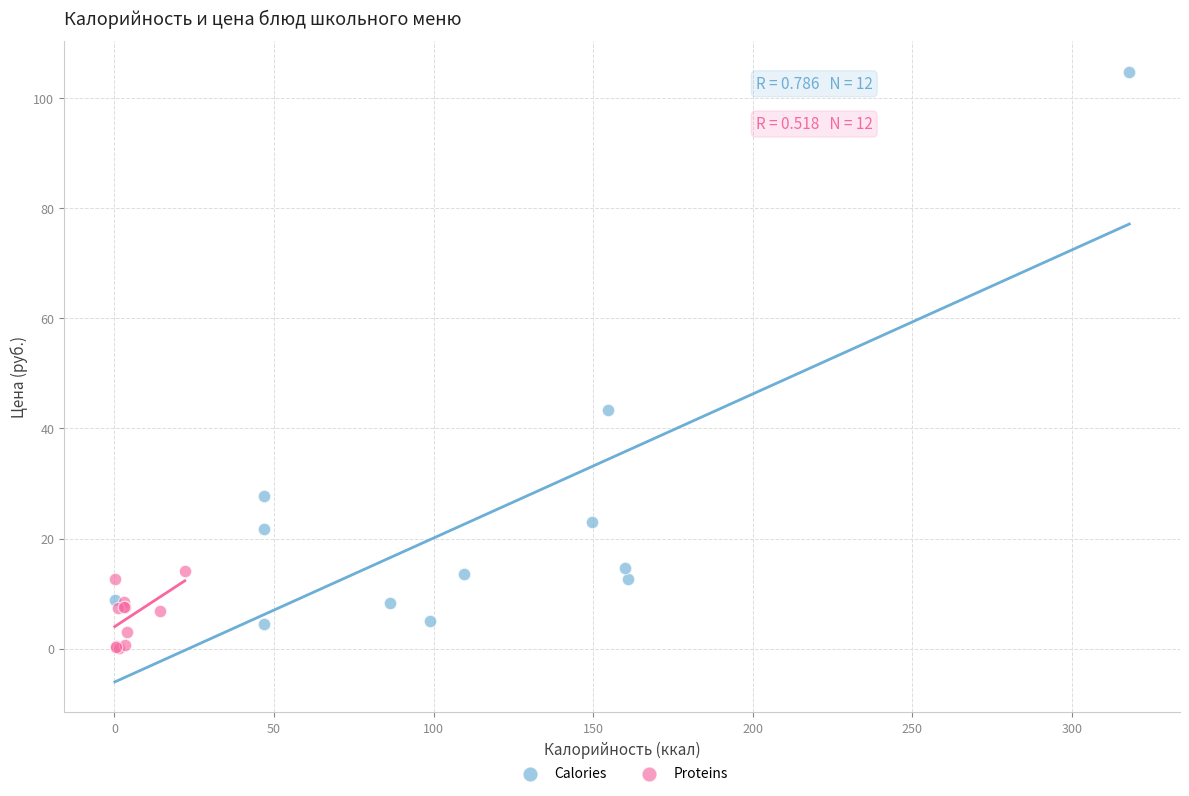

Which series reaches the maximum Y coordinate?

Calories